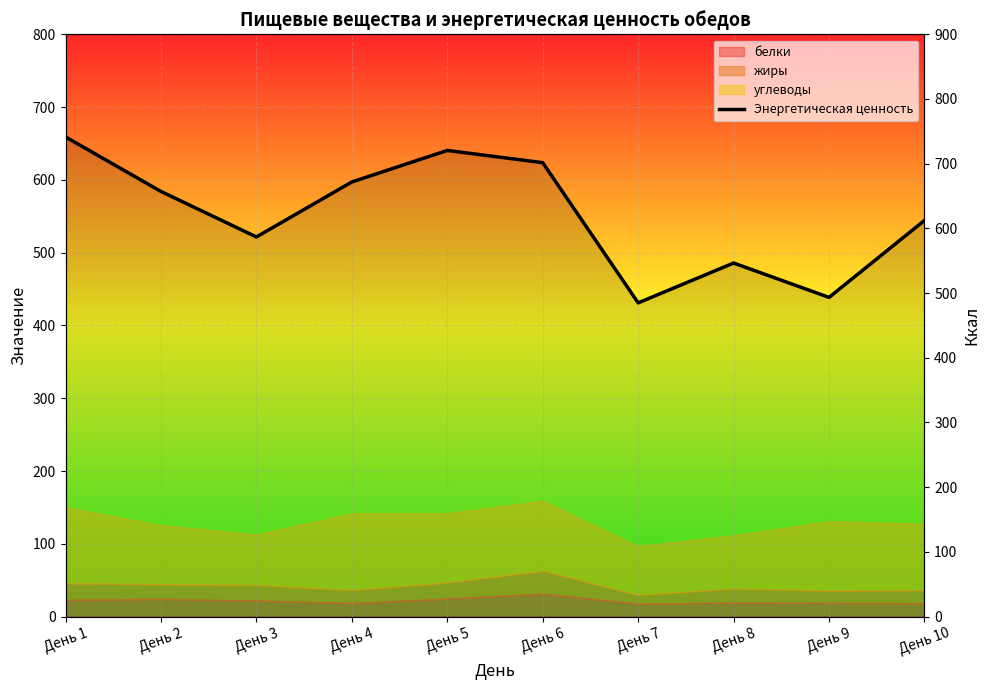

Reading right to left, what are all the values shown in this chart?

День 10=612.3	День 9=493.4	День 8=546.4	День 7=484.9	День 6=701.6	День 5=720.5	День 4=671.8	День 3=586.8	День 2=657.1	День 1=741.4